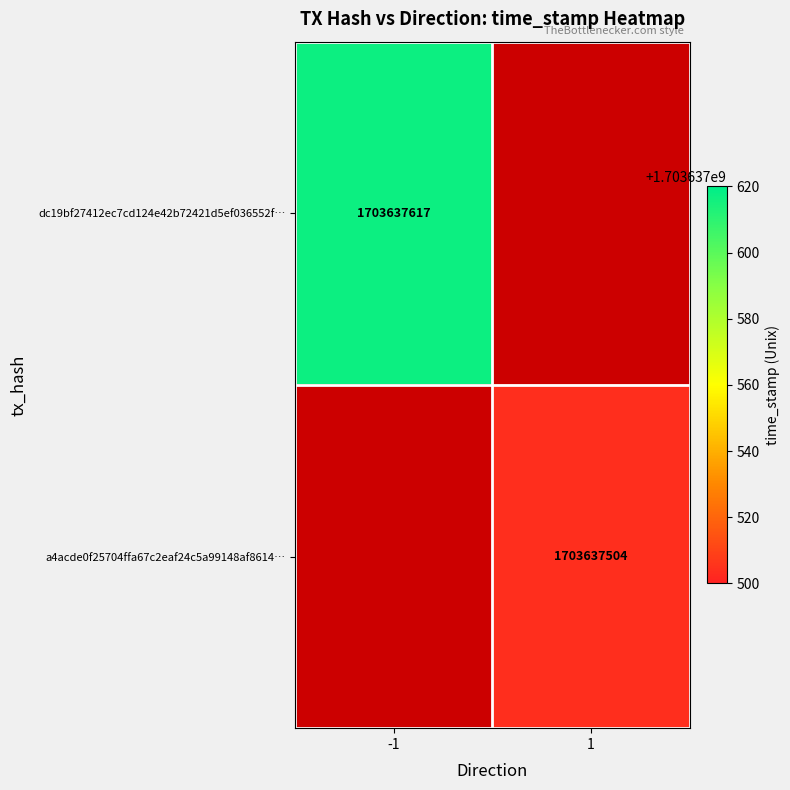

Is the value of dc19bf27412ec7cd124e42b72421d5ef036552f at direction greater than the value of a4acde0f25704ffa67c2eaf24c5a99148af8614 at time_stamp?

No